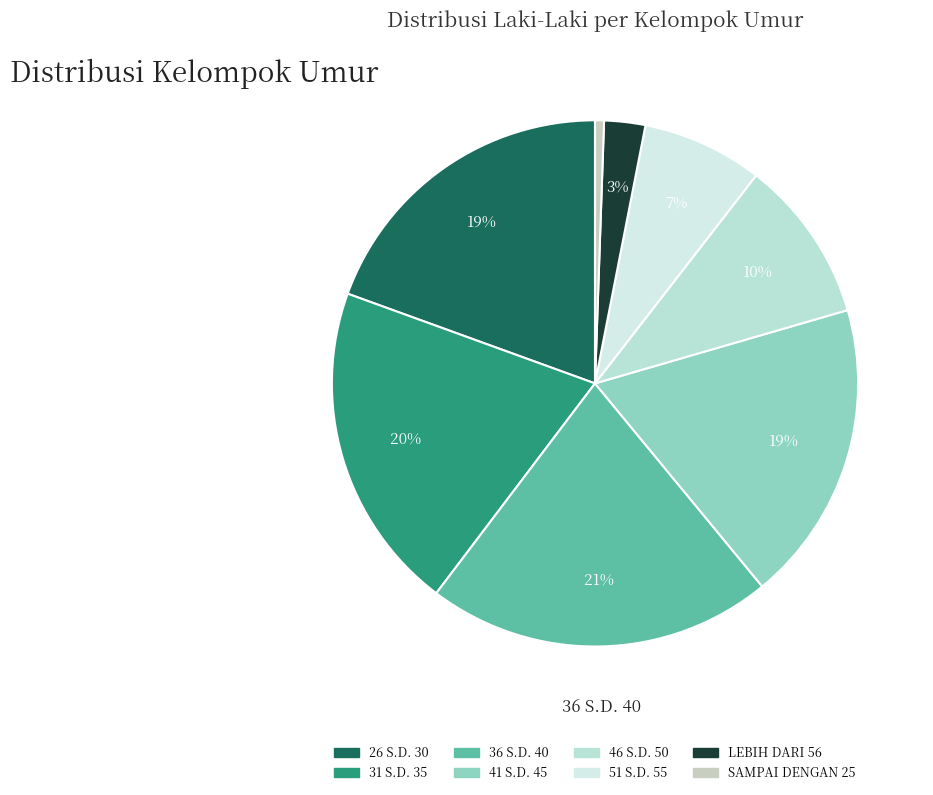

Which has a higher value, 31 S.D. 35 or LEBIH DARI 56?

31 S.D. 35